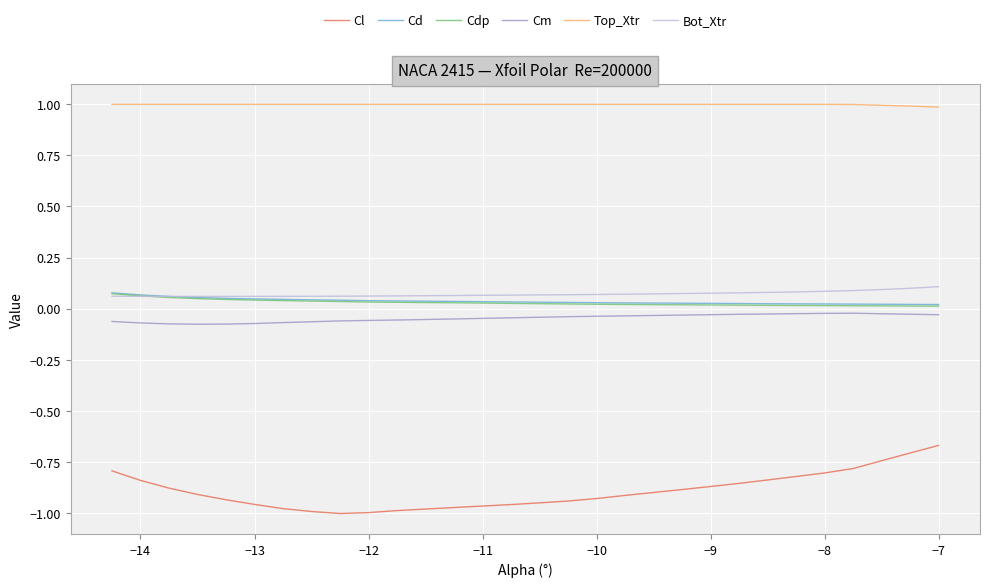

Does the chart display data point markers on the line(s)?

No